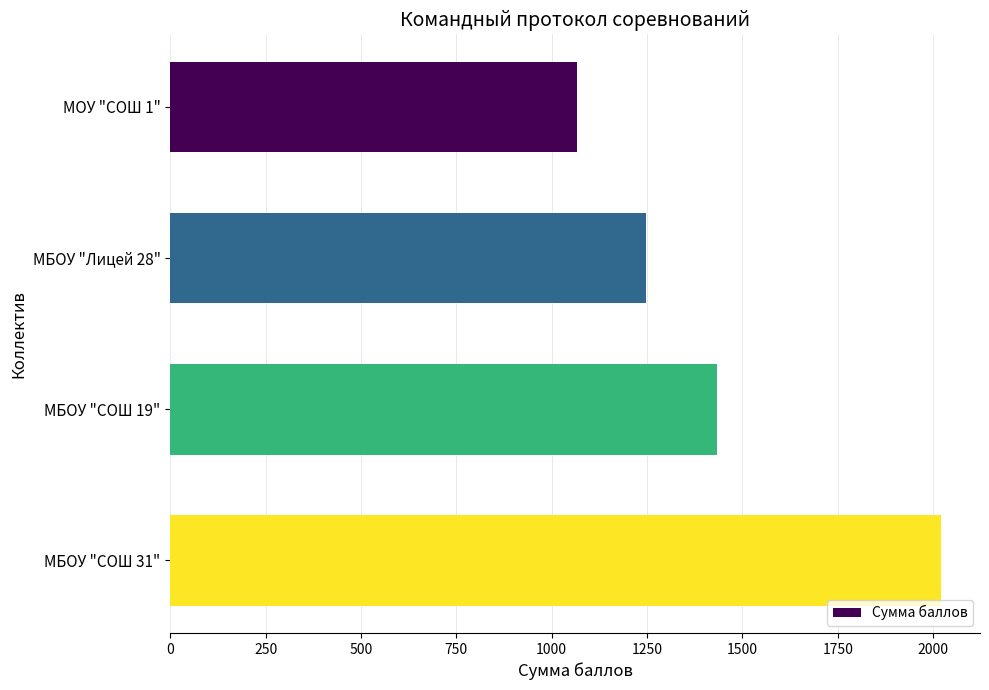

List the labels in order of value, largest first.

МБОУ "СОШ 31", МБОУ "СОШ 19", МБОУ "Лицей 28", МОУ "СОШ 1"